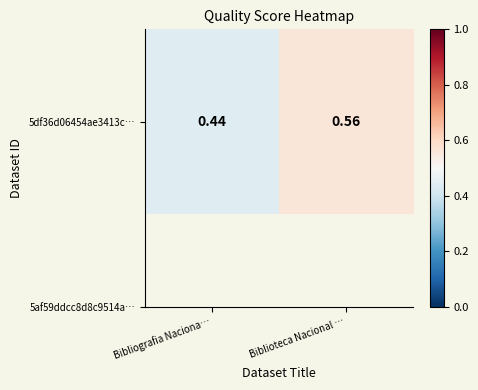

Between Bibliografia Naciona… and Biblioteca Nacional …, which is larger?

Biblioteca Nacional …